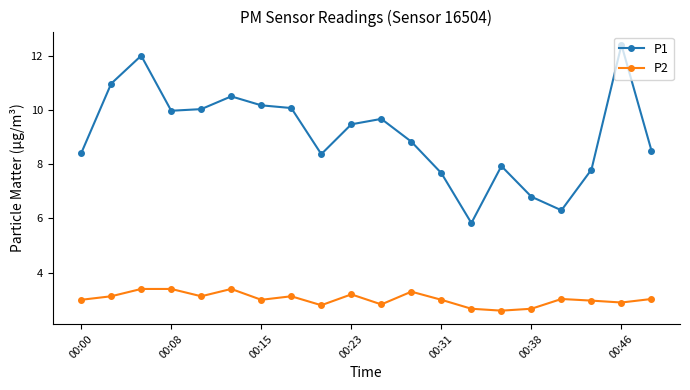

What is the average value of the P1 series?

9.1